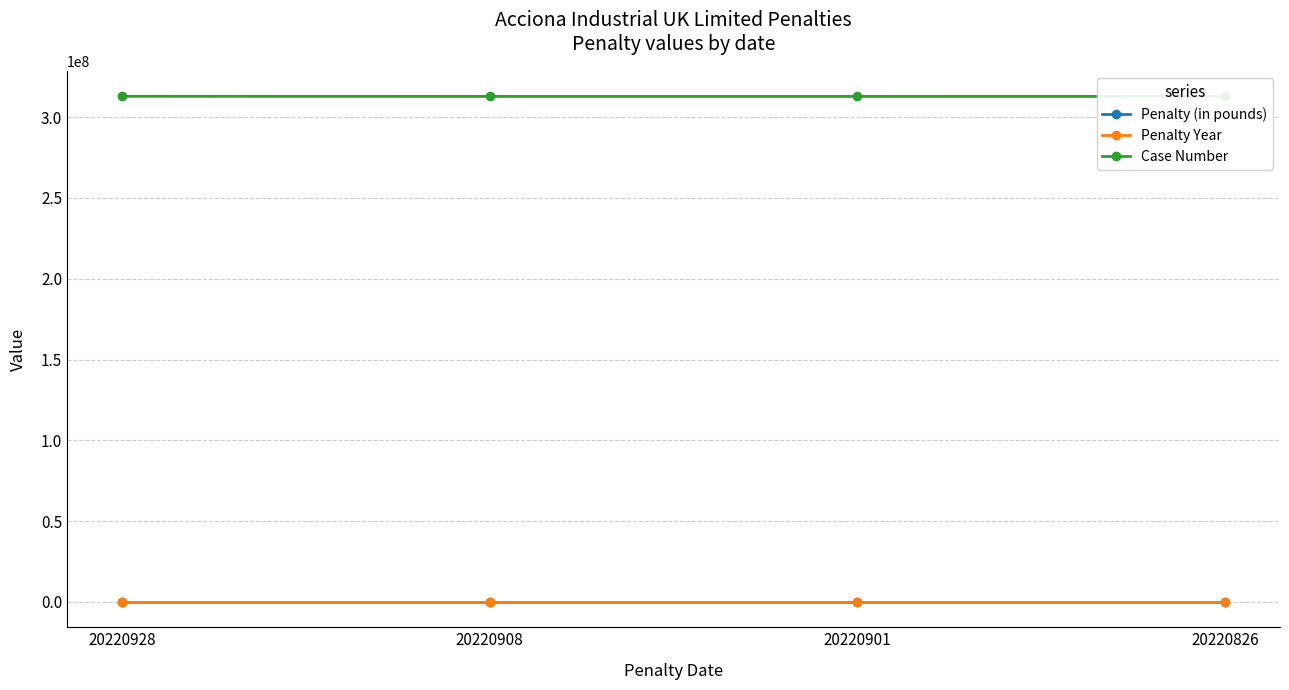

What is the value of the Case Number point at the 2nd from the left?

312806693